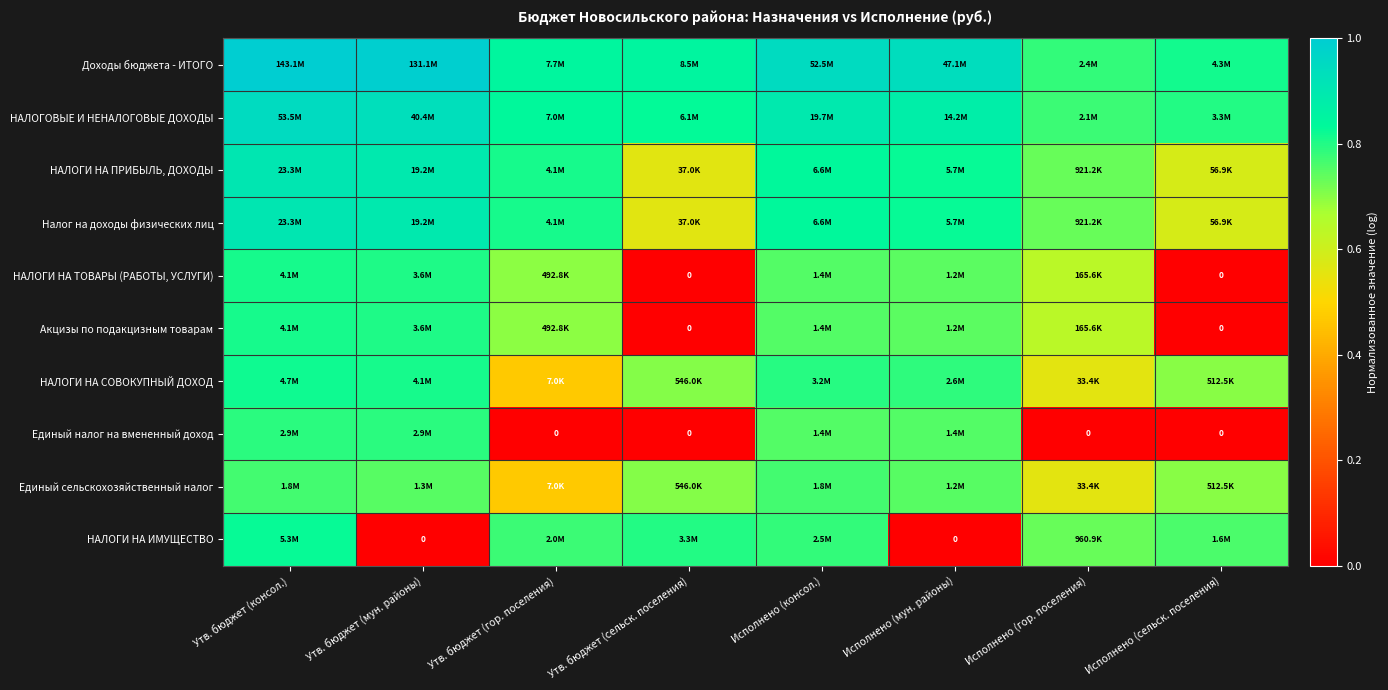

What is the spread (max minus min) of values at Утв. бюджет (гор. поселения)?

0.8